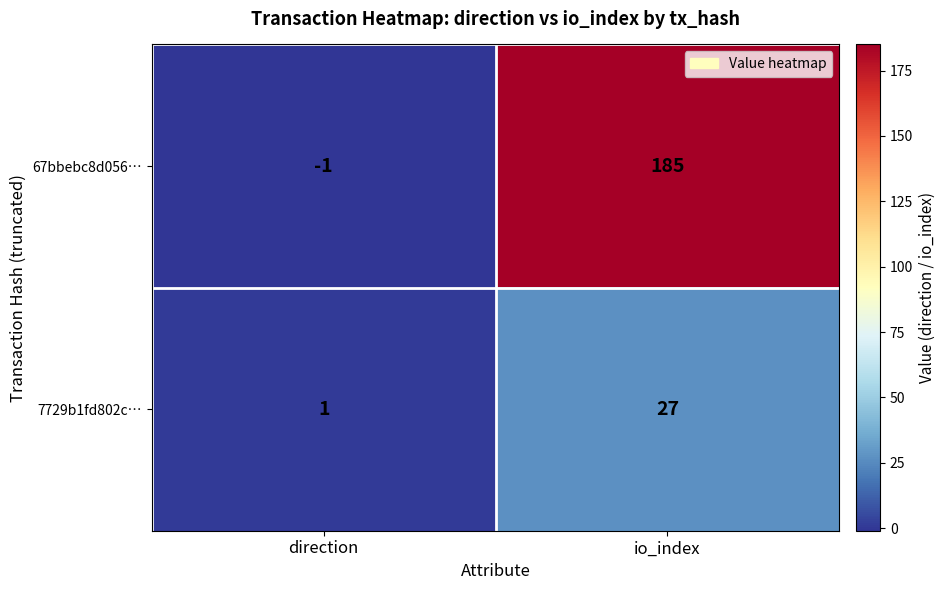

Which series has the largest total across all categories?

67bbebc8d056…